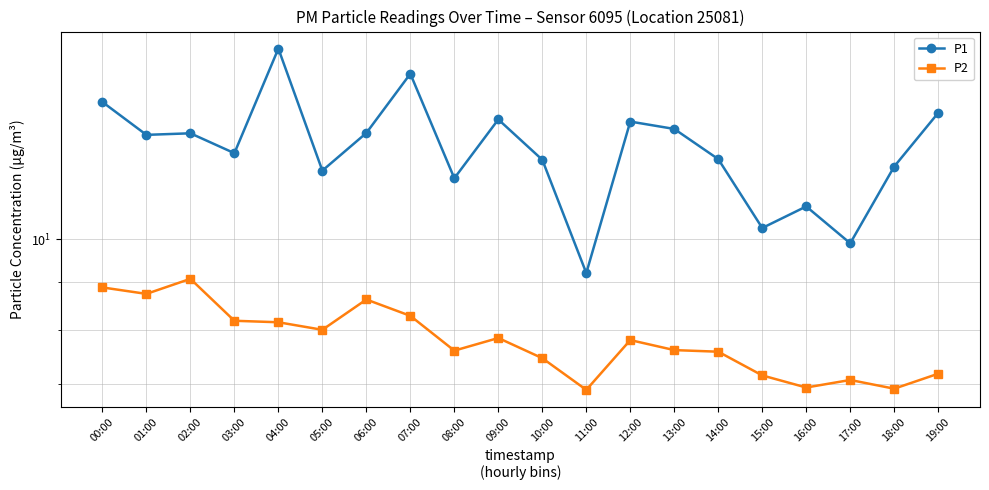

True or false: P1 and P2 intersect in this chart.

False